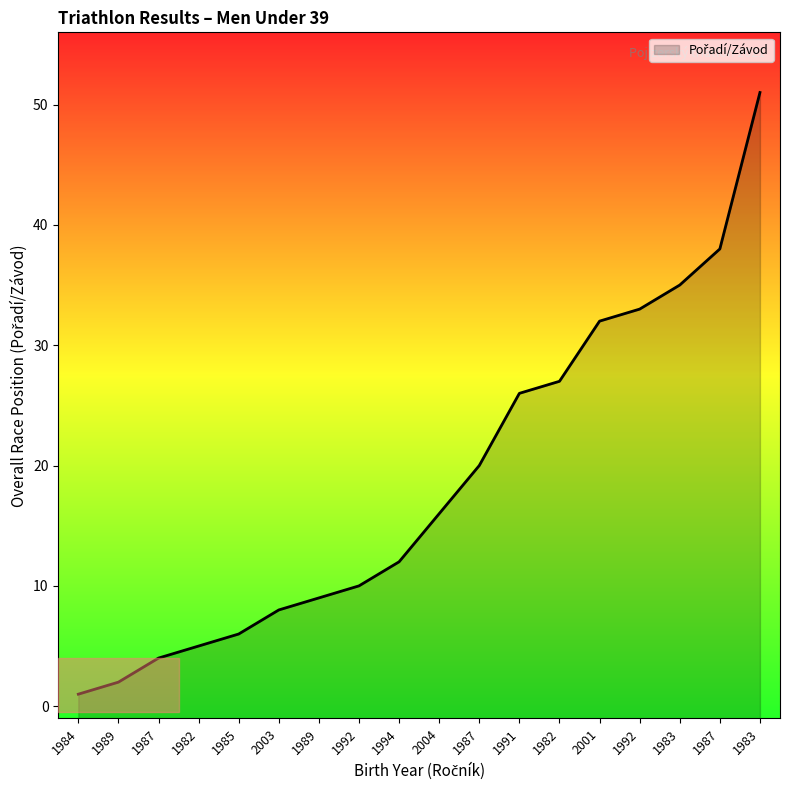

Which label corresponds to the largest value in the chart?

1983